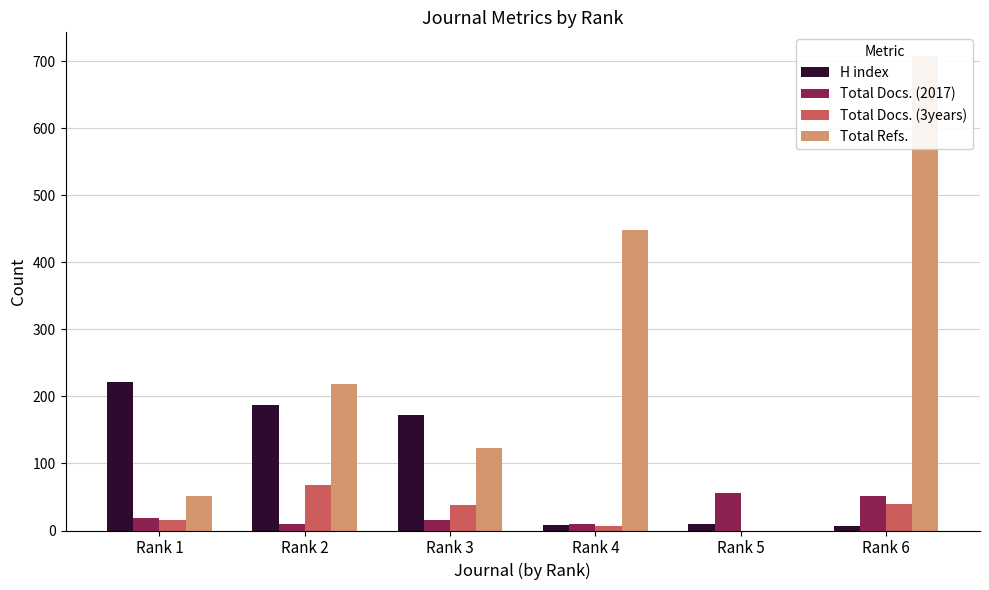

What is the sum of the H index values at Rank 2 and Rank 6?

193